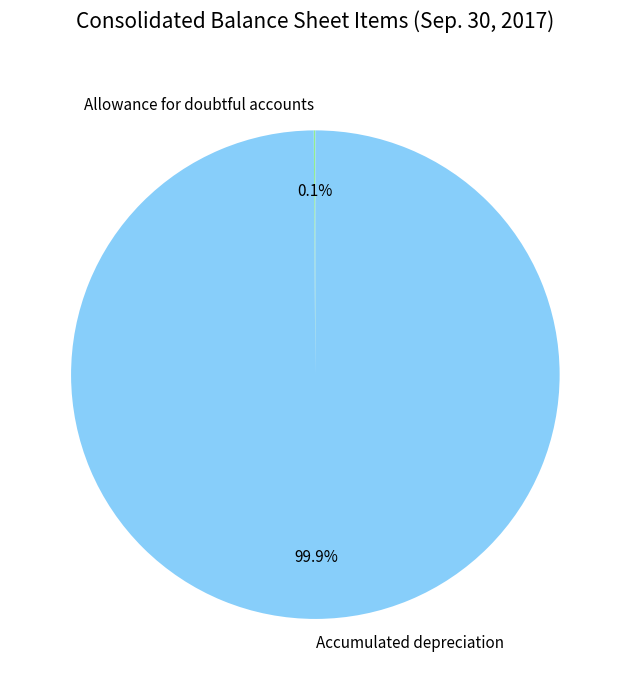

To the nearest percent, what is the difference between the largest and smallest slice percentages?

100%